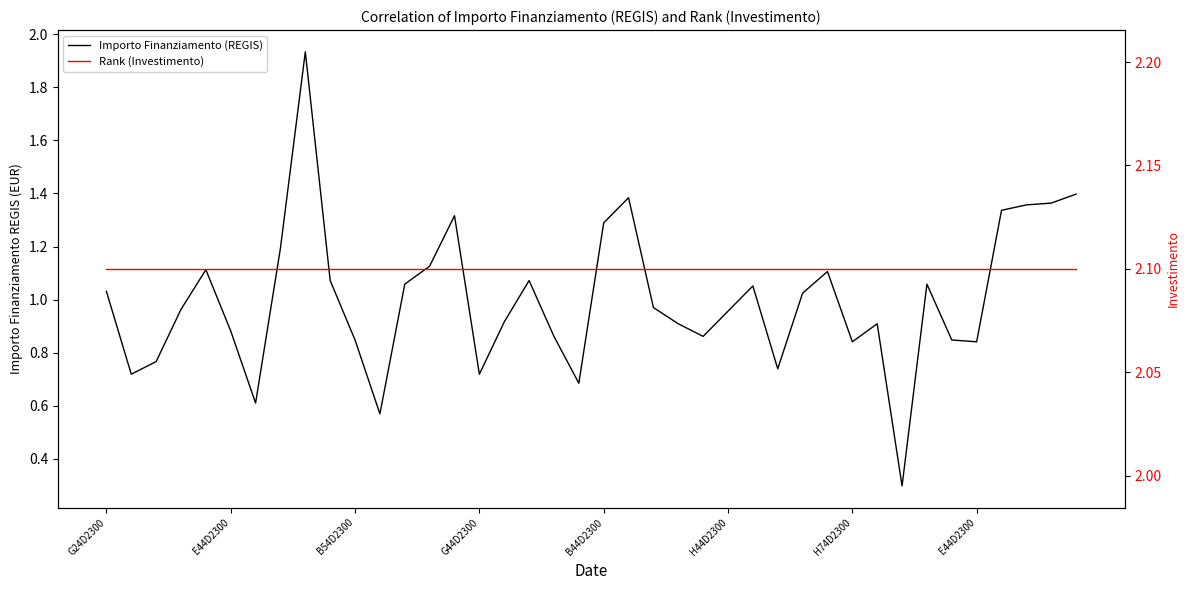

What are all the series names shown in the legend?

Importo Finanziamento (REGIS), Rank (Investimento)